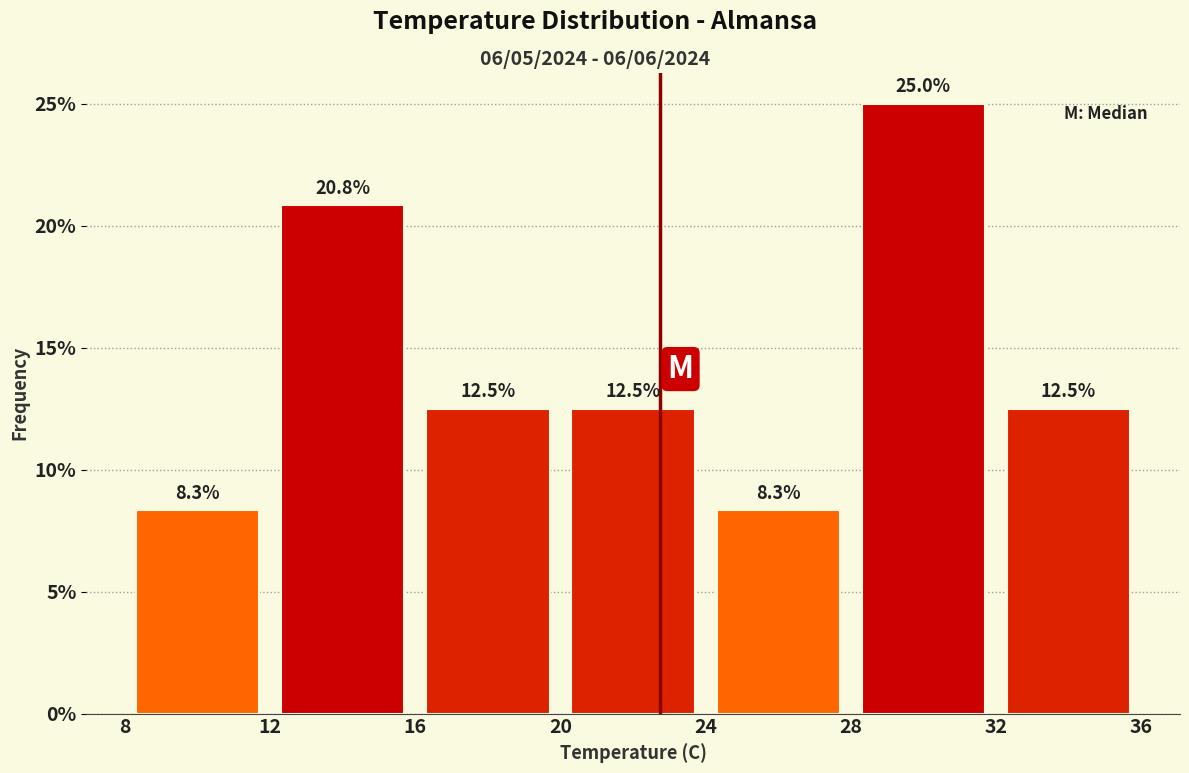

Which range on the x-axis has the tallest bar?

28 to 32